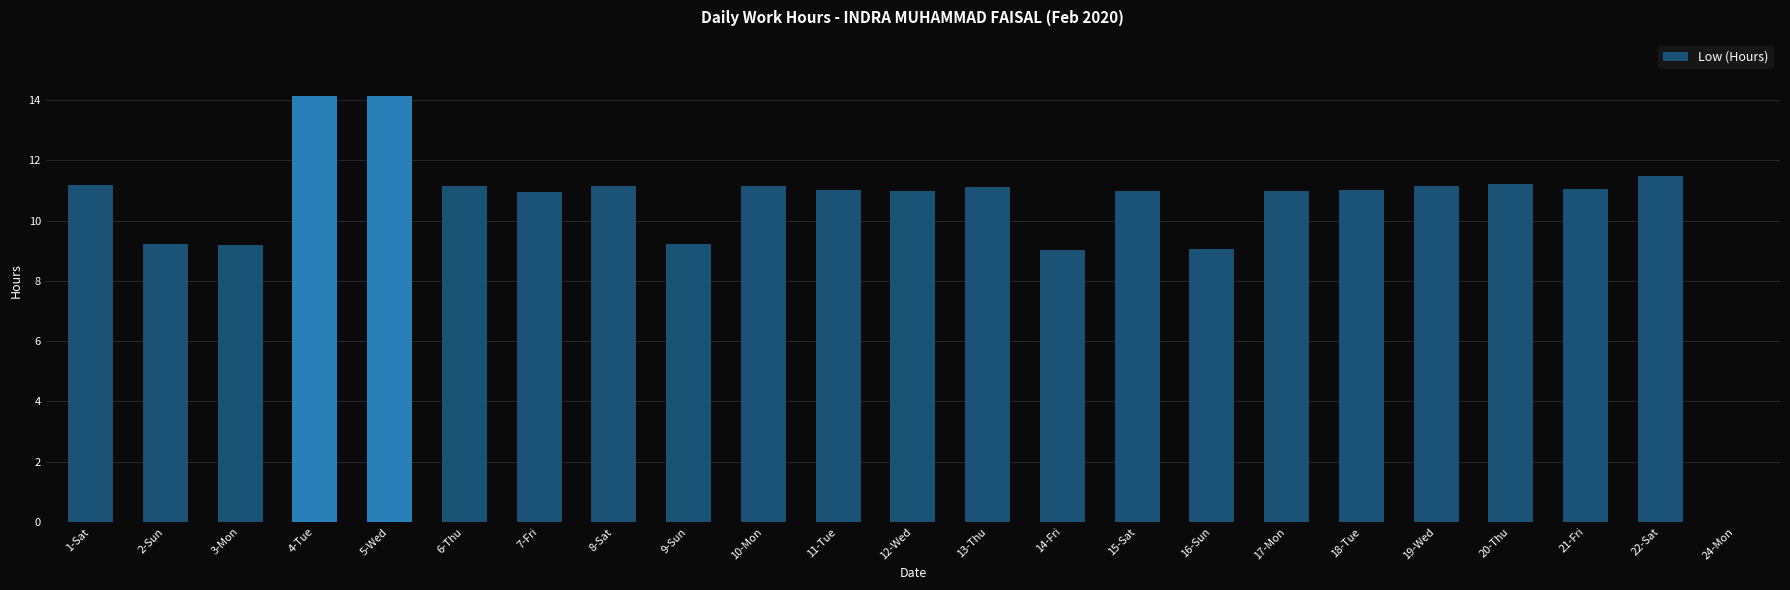

Is it true that the value at 18-Tue is 15.9?

False